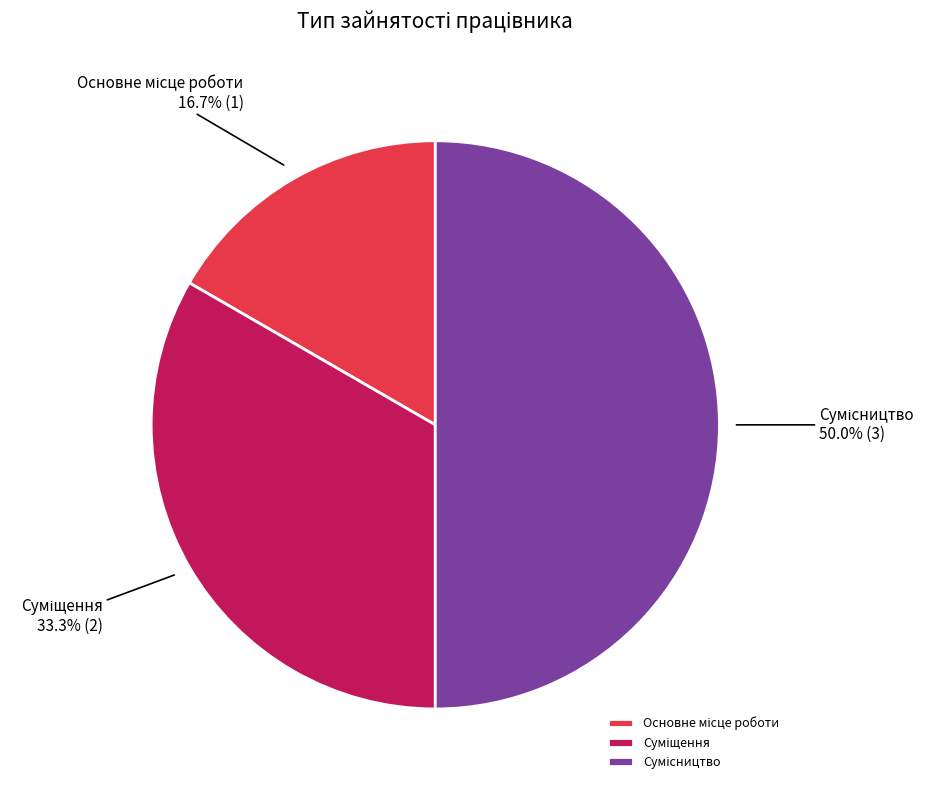

To the nearest percent, what percentage of the pie is Сумісництво?

50%